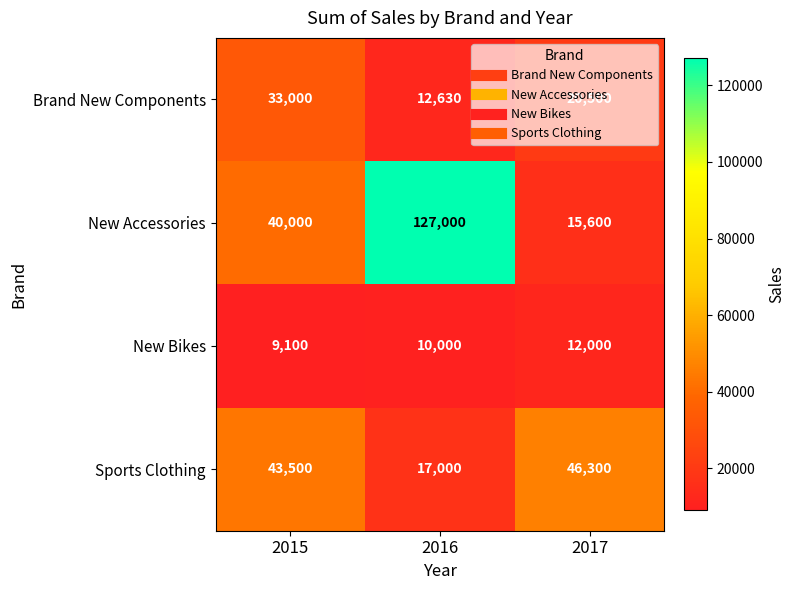

Which series has the widest spread of values?

New Accessories